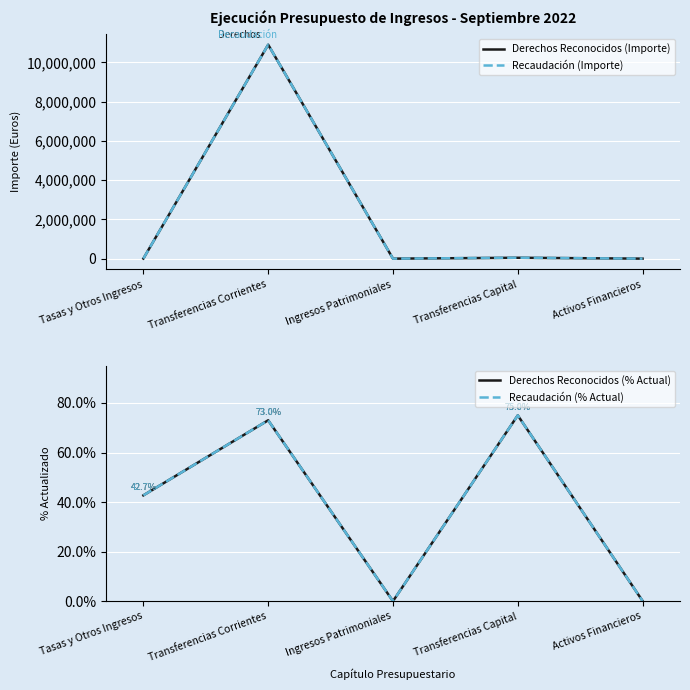

List the series in order of their peak value, lowest first.

Derechos Reconocidos (% Actual), Recaudación (% Actual), Derechos Reconocidos (Importe), Recaudación (Importe)